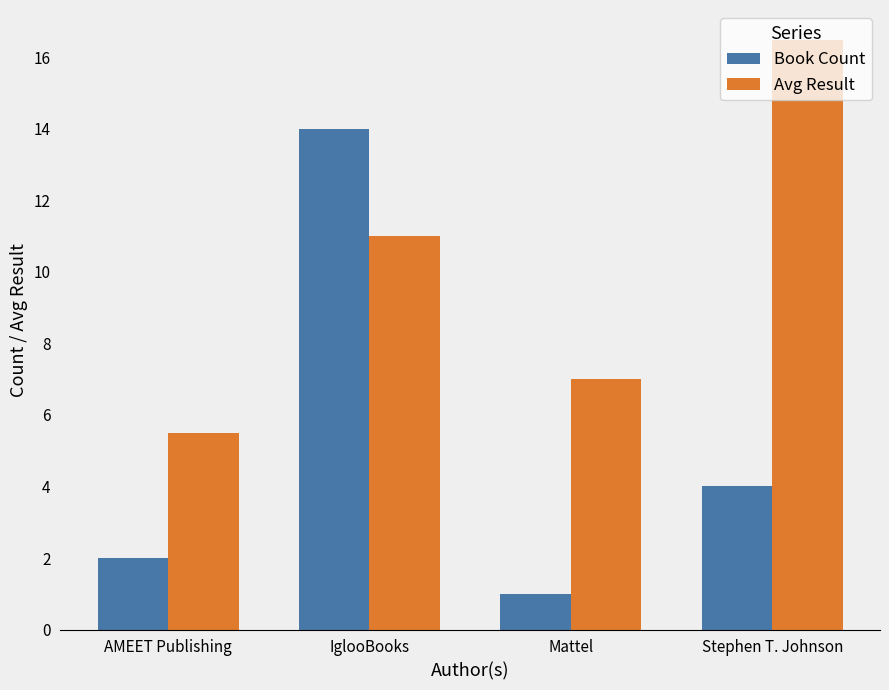

What position from the left is AMEET Publishing?

1